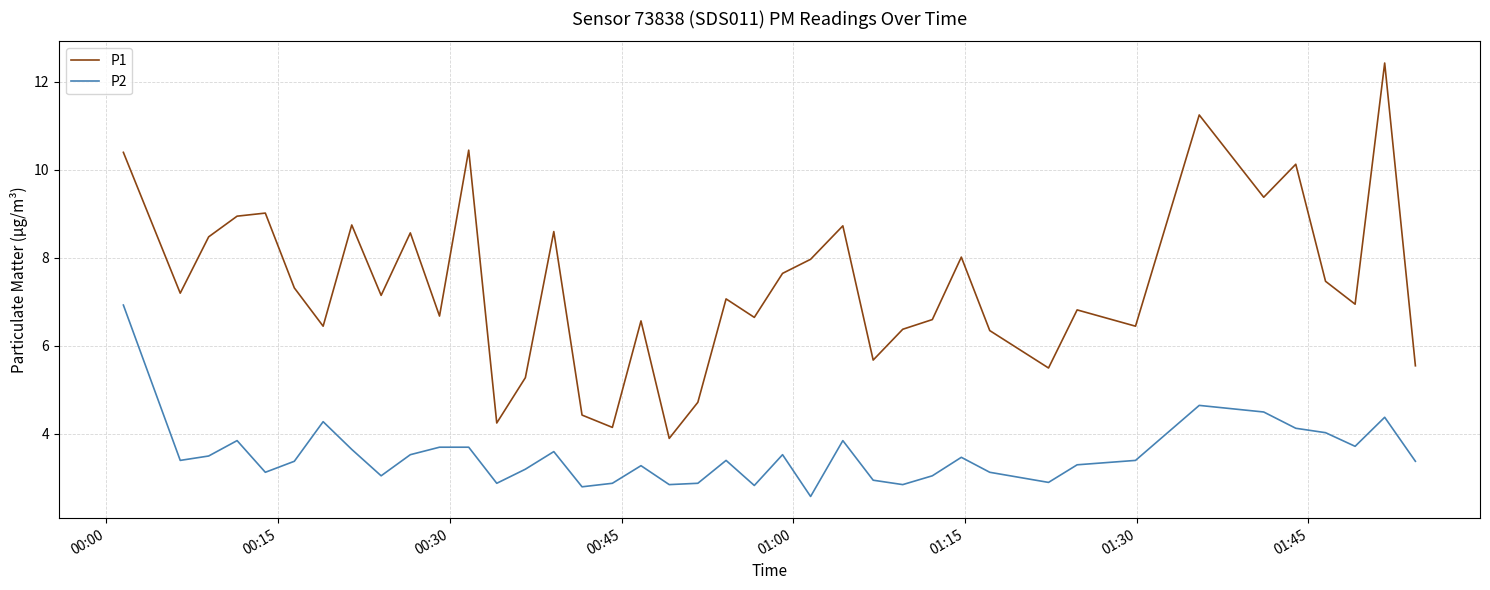

What is the maximum value for P1?

12.4